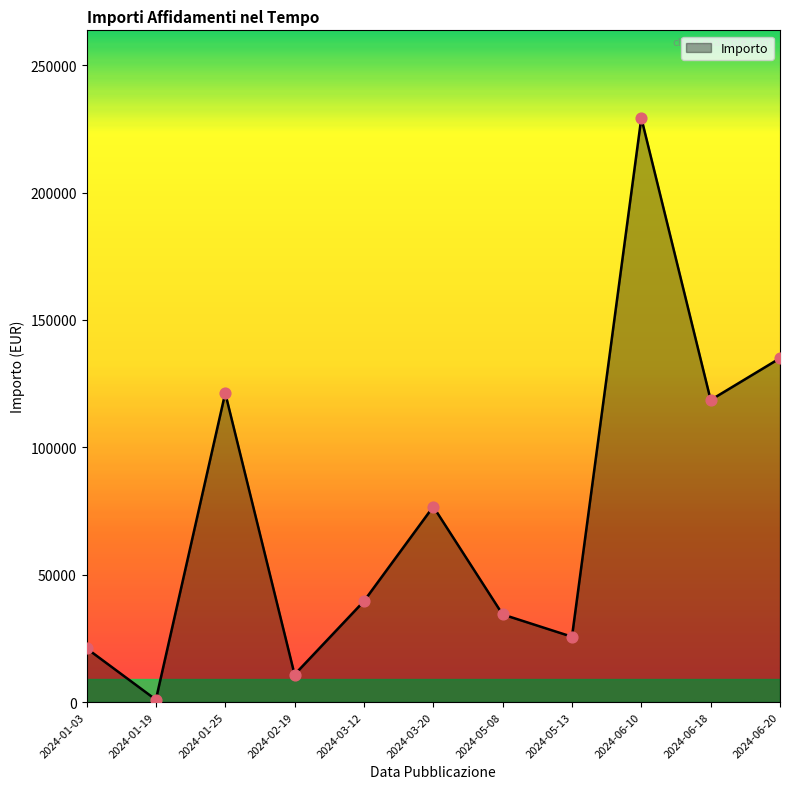

Between 2024-01-25 and 2024-05-13, which is larger?

2024-01-25